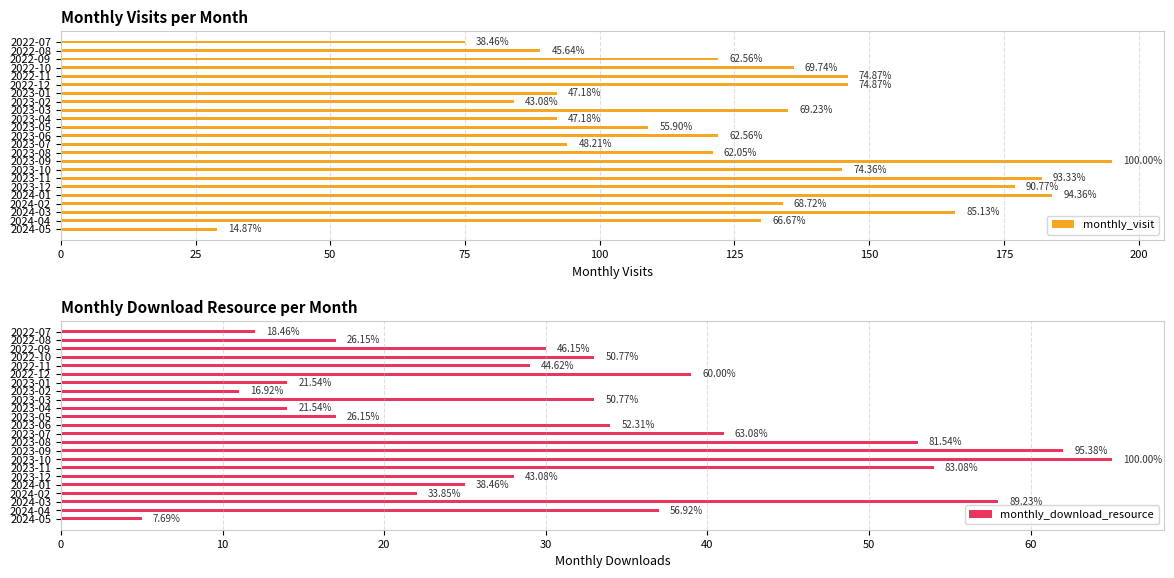

What is the average value of the monthly_download_resource series?

32